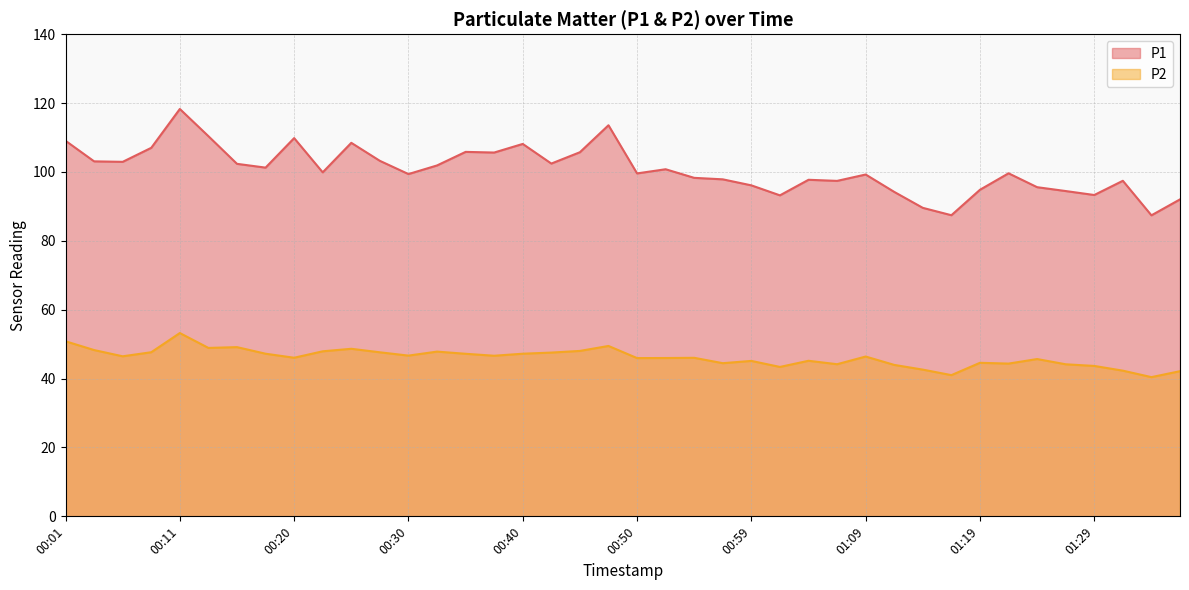

Does the chart have visible grid lines?

Yes